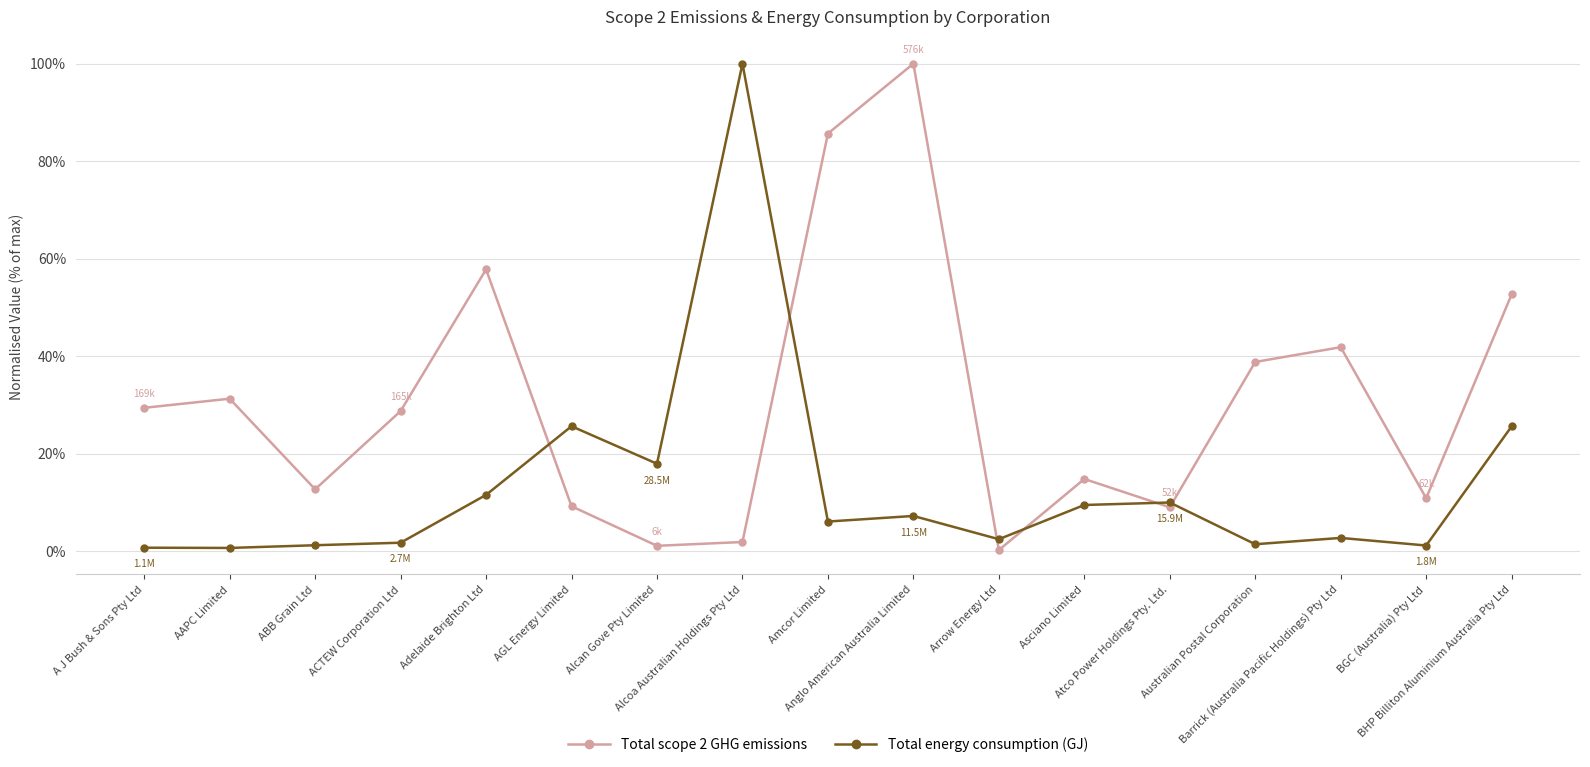

At ABB Grain Ltd, list the series in order from largest to smallest.

Total scope 2 GHG emissions, Total energy consumption (GJ)